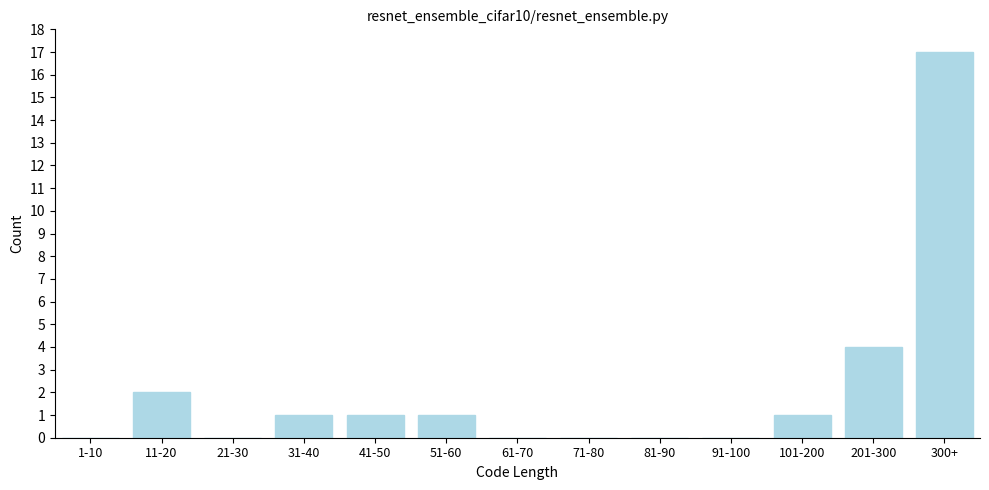

Reading right to left, list all the values displayed in this chart.

300+=17	201-300=4	101-200=1	91-100=0	81-90=0	71-80=0	61-70=0	51-60=1	41-50=1	31-40=1	21-30=0	11-20=2	1-10=0